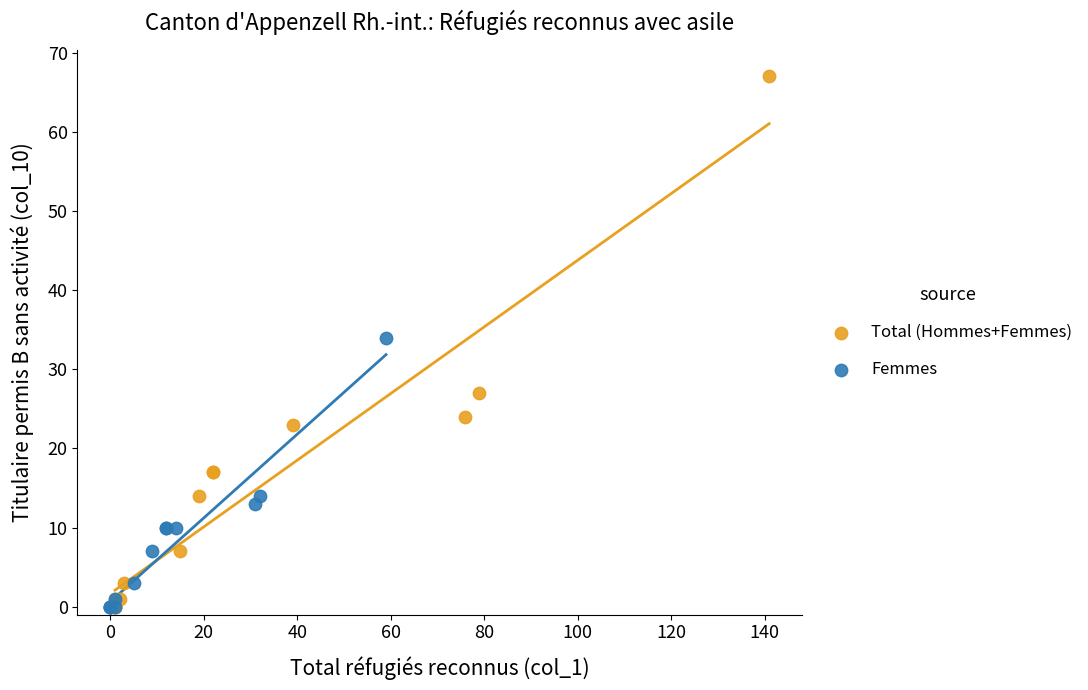

Which series contains the highest Y value?

Total (Hommes+Femmes)